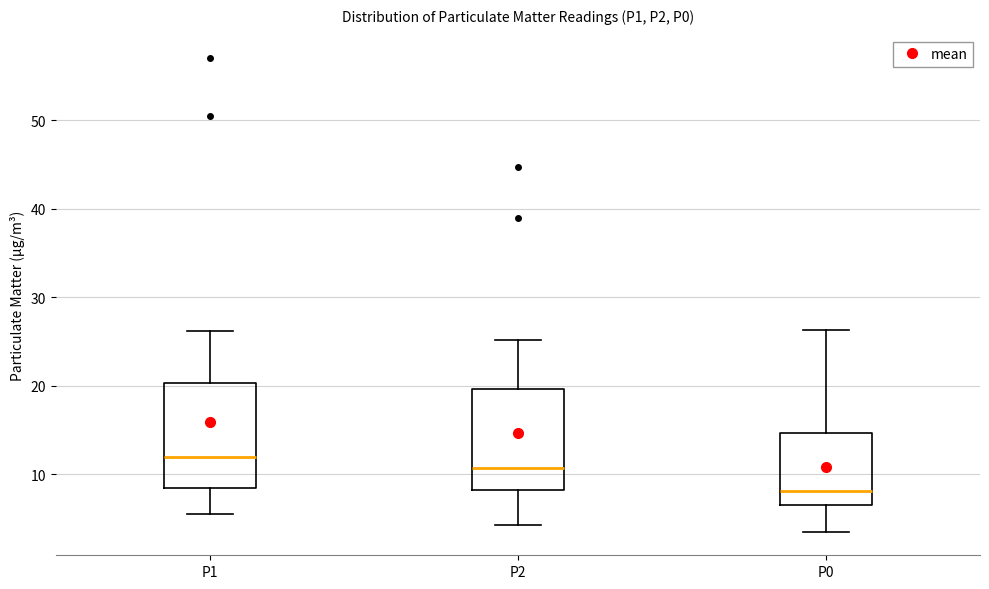

Which box's median line is the lowest?

P0